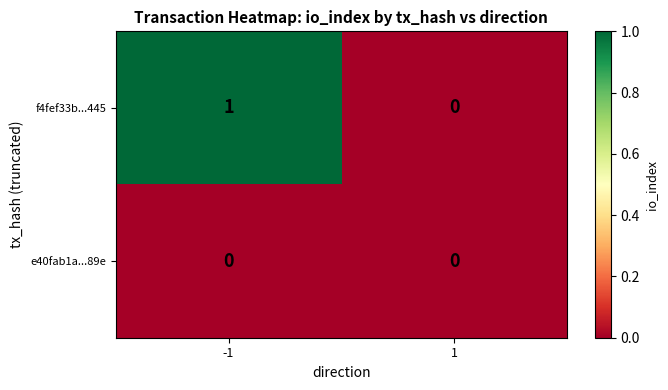

The value of f4fef33b...445 at 1 is 1. True or false?

False